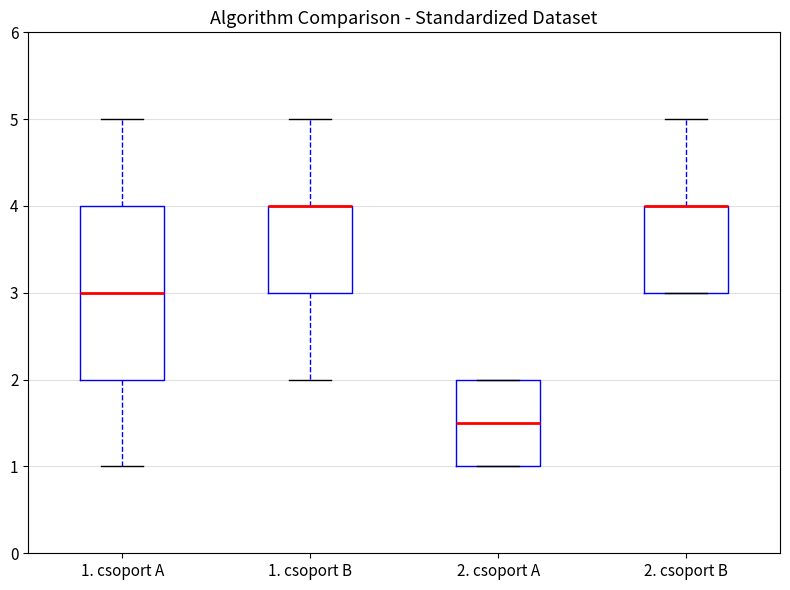

Comparing the boxes themselves (not the whiskers), which one is the tallest?

1. csoport A